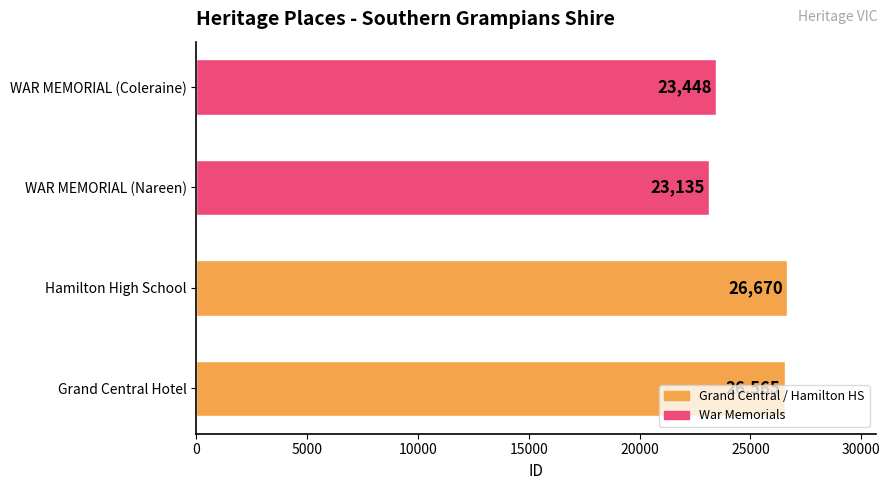

At which category does the chart reach its minimum across all series?

WAR MEMORIAL (Nareen)